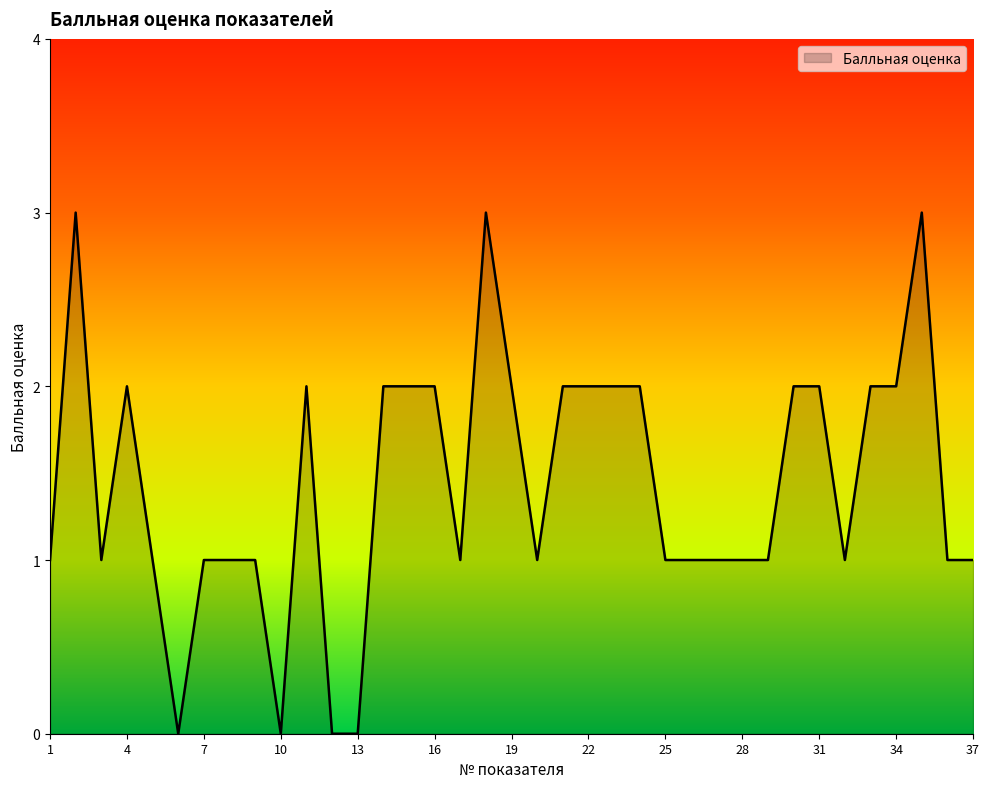

What is the maximum value shown in the chart?

3